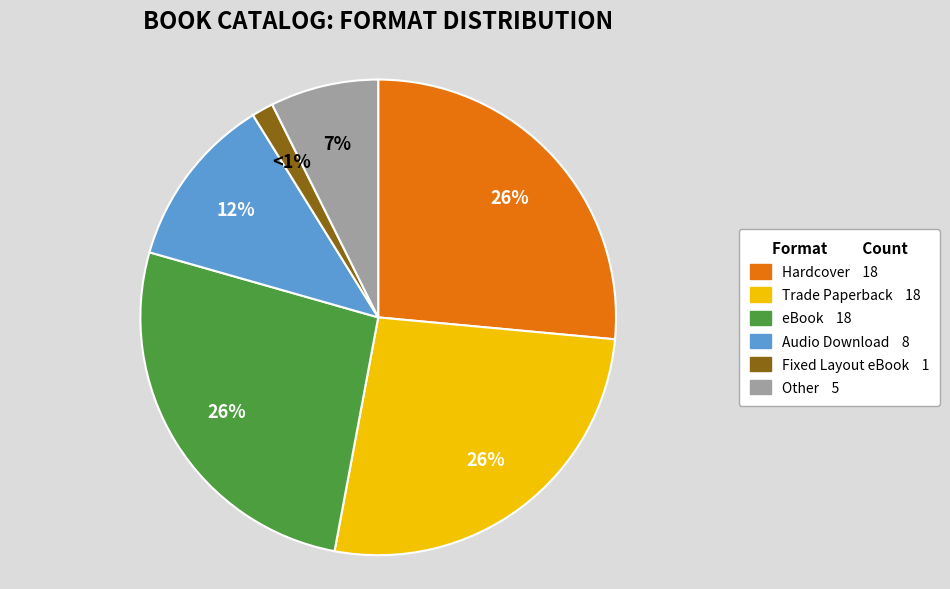

Does Audio Download account for over 50% of the chart?

No